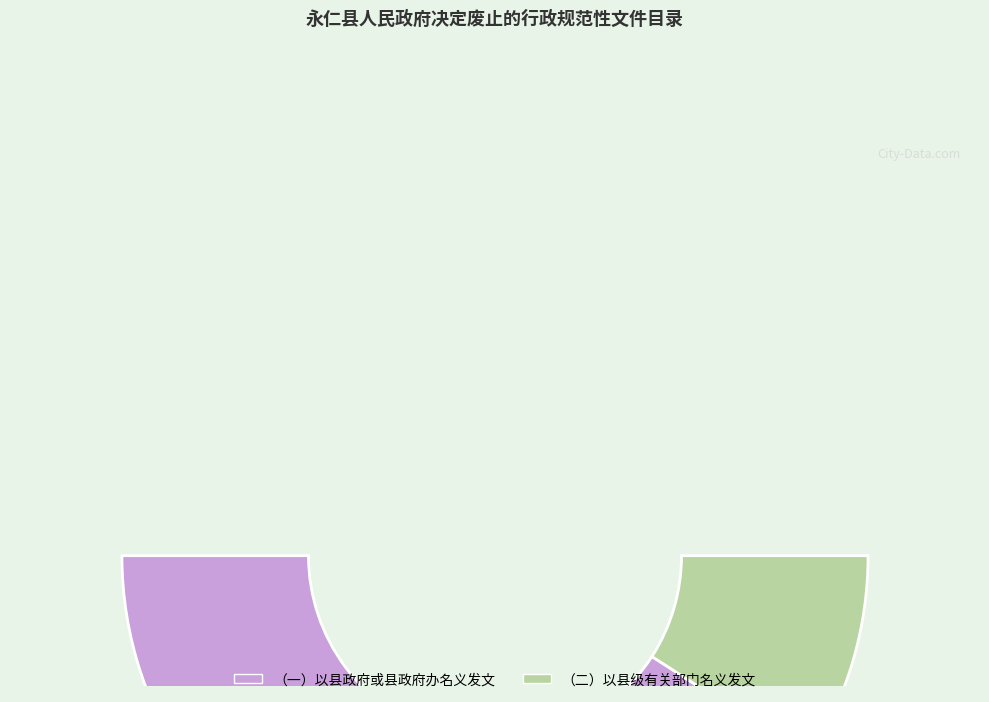

What percentage do （二）以县级有关部门名义发文 and （一）以县政府或县政府办名义发文 together represent?

100.0%